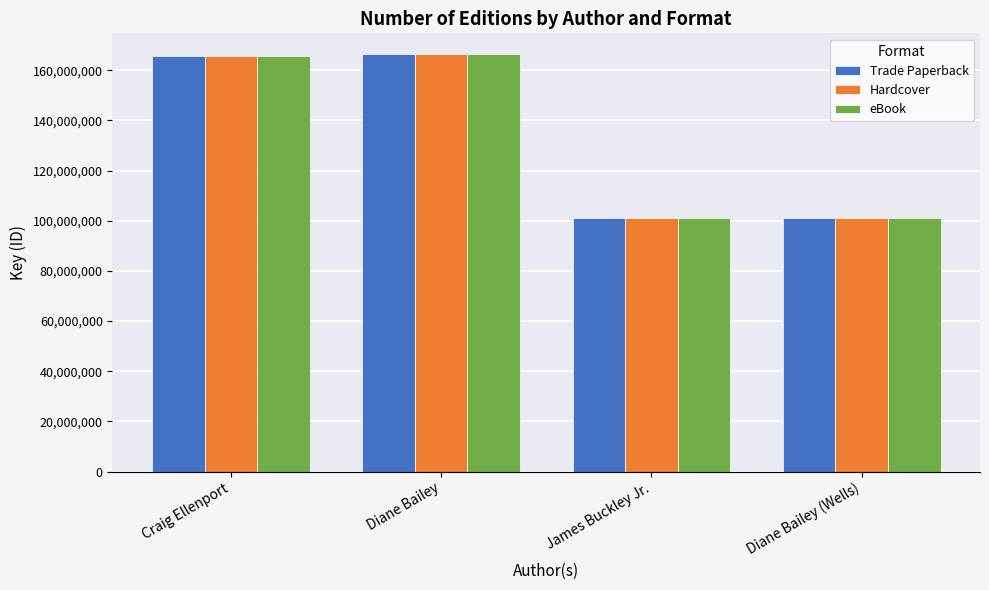

The value of eBook at Diane Bailey is 166408196. True or false?

True